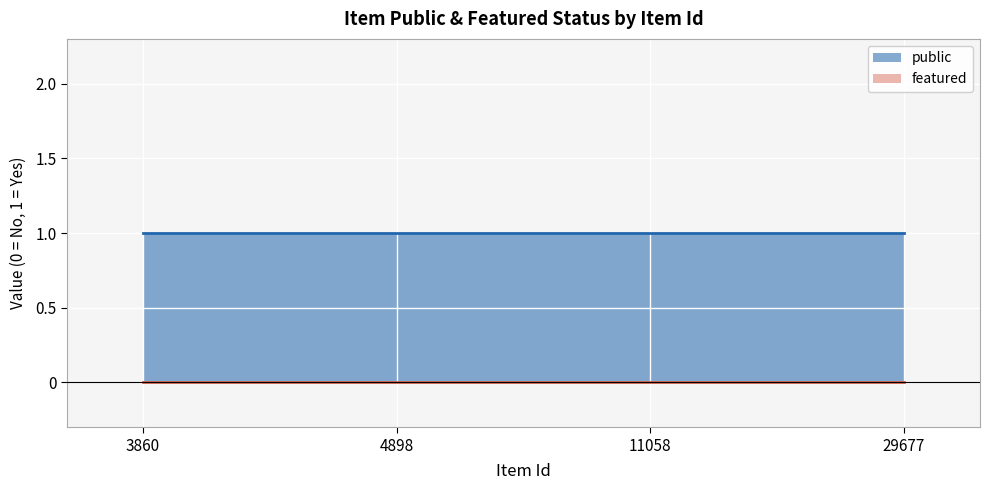

Between 3860 and 11058, which series saw the biggest shift?

public